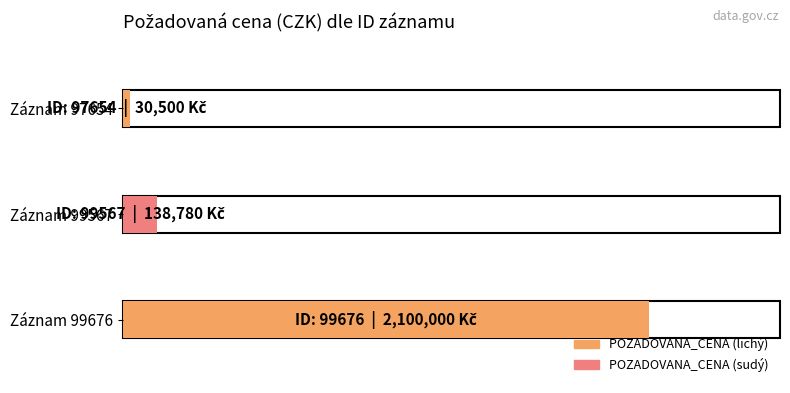

Which category has the highest value across all series?

99676